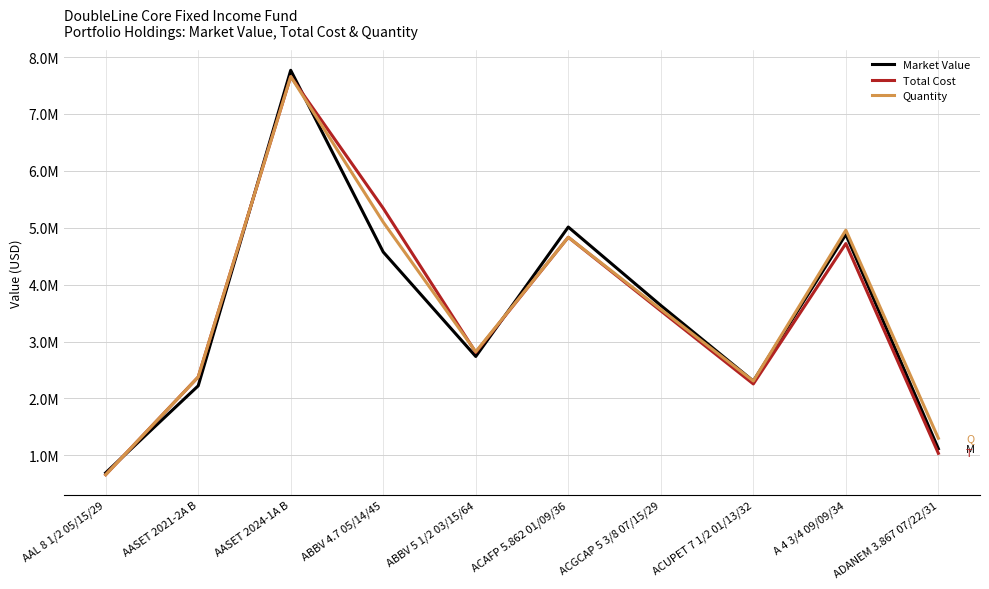

List the labels in order of Market Value value, largest first.

AASET 2024-1A B, ACAFP 5.862 01/09/36, A 4 3/4 09/09/34, ABBV 4.7 05/14/45, ACGCAP 5 3/8 07/15/29, ABBV 5 1/2 03/15/64, ACUPET 7 1/2 01/13/32, AASET 2021-2A B, ADANEM 3.867 07/22/31, AAL 8 1/2 05/15/29